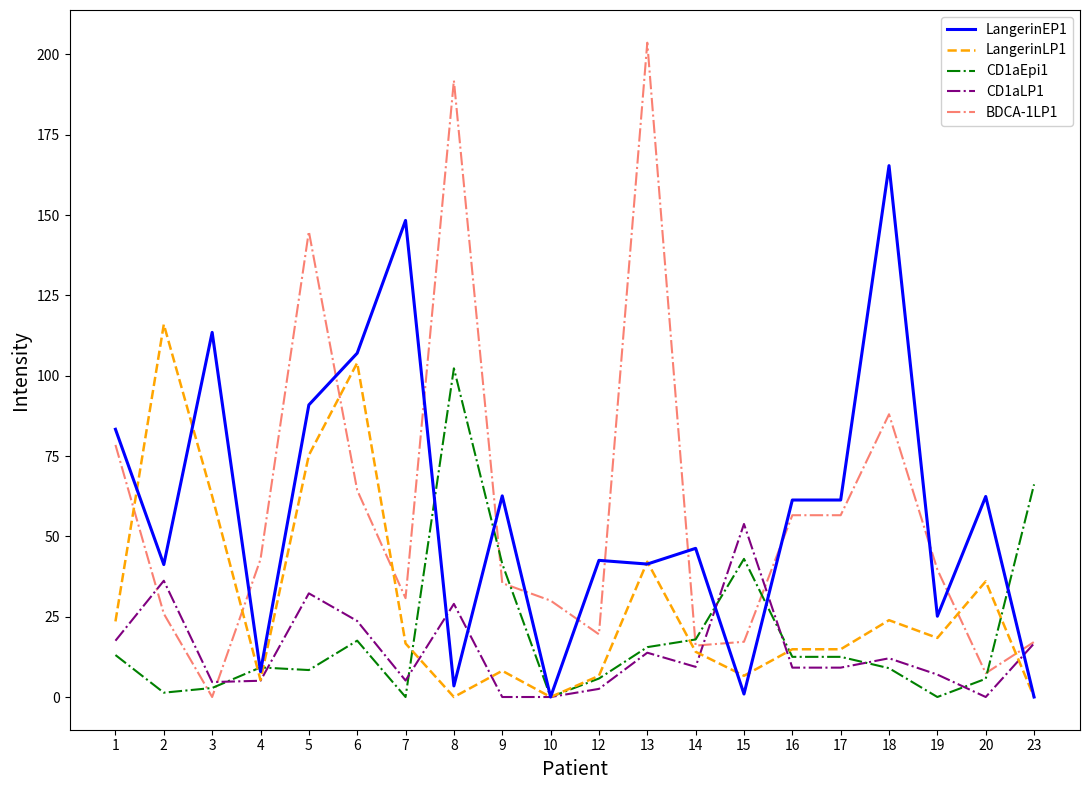

What is the maximum value for BDCA-1LP1?

203.6